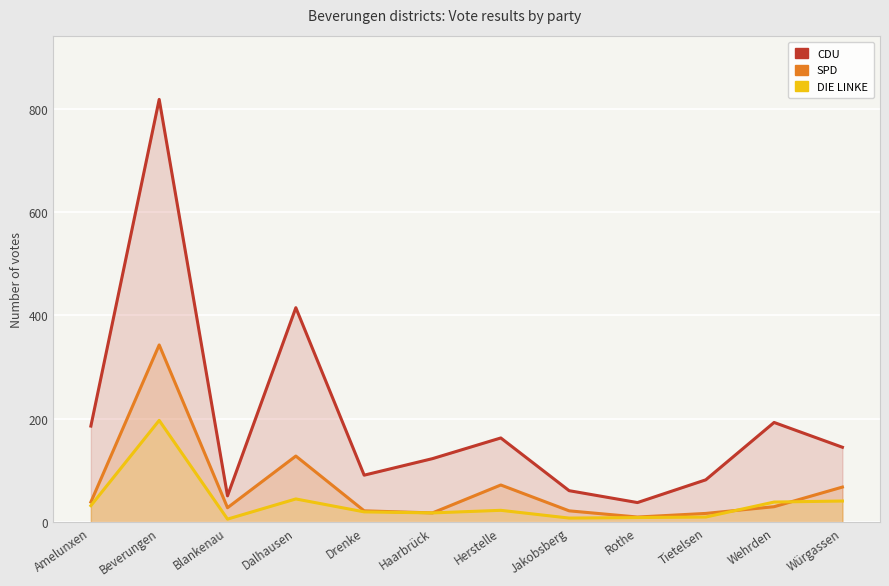

Between Beverungen and Wehrden, which series saw the biggest shift?

CDU